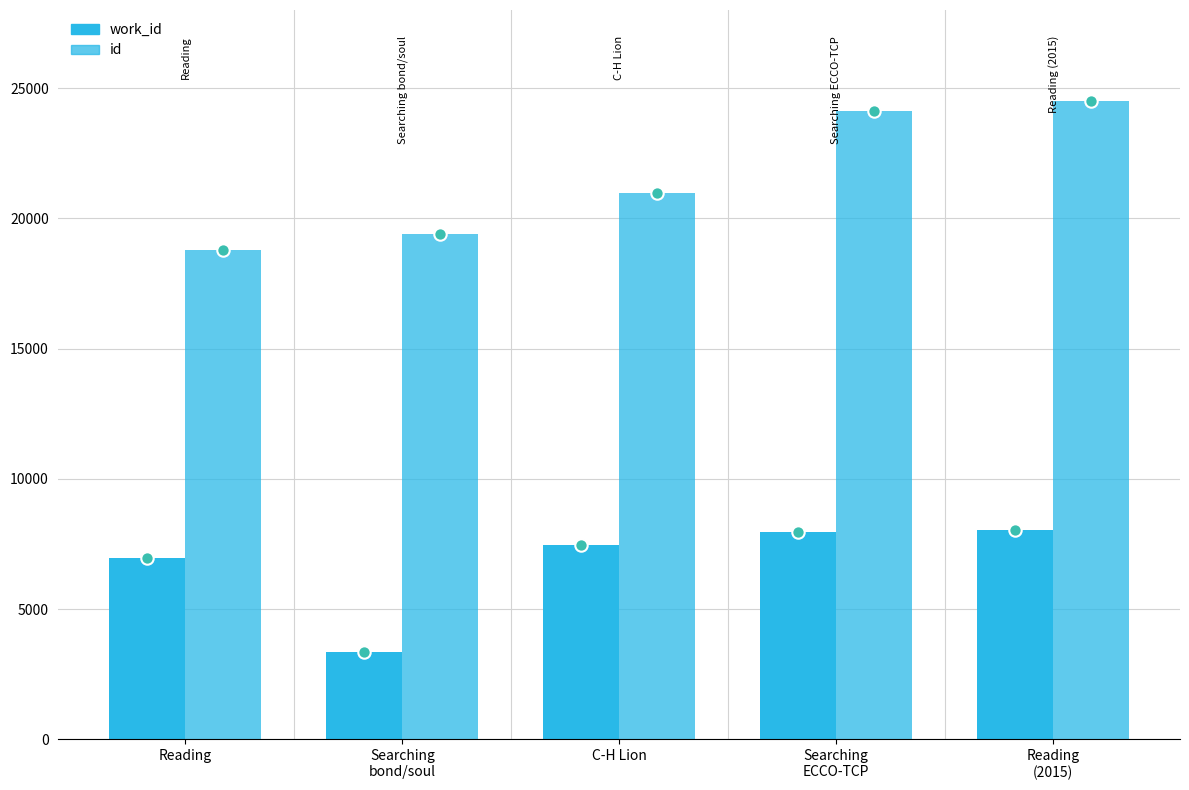

What is the total value across all series at Reading?

25781